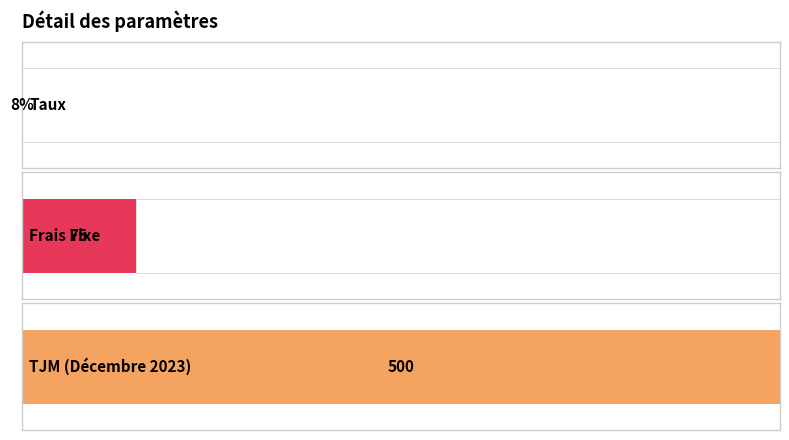

What is the label of the 2nd bar from the right?

Frais Fixe